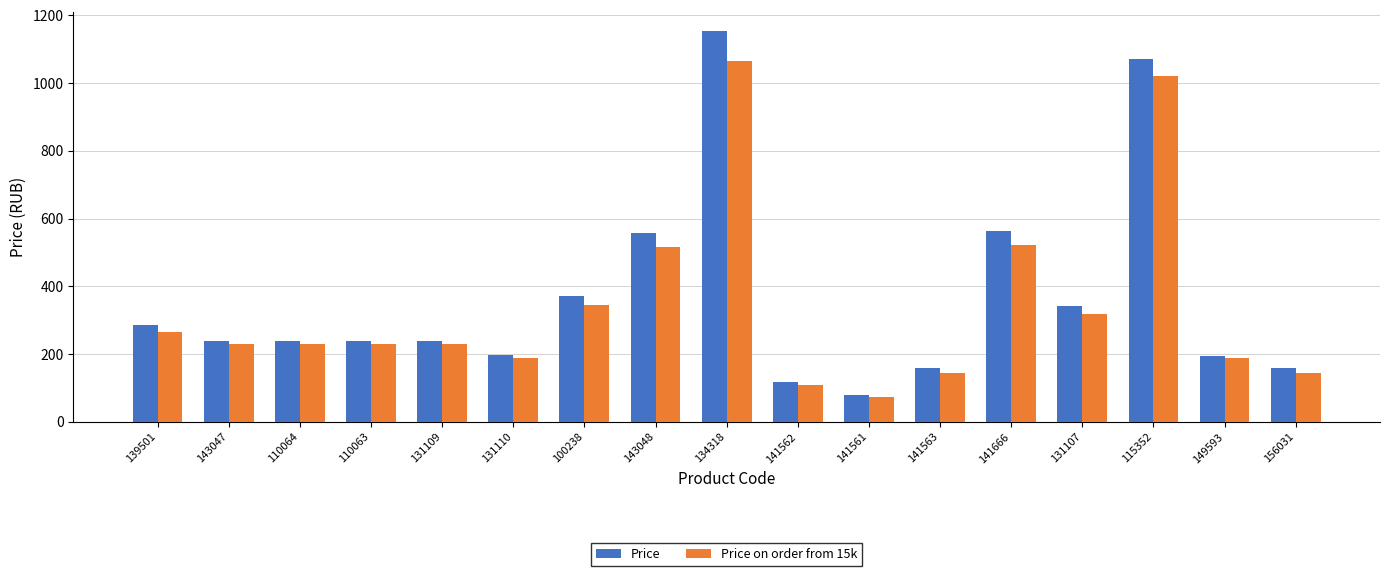

What is the maximum value shown in the chart?

1154.0